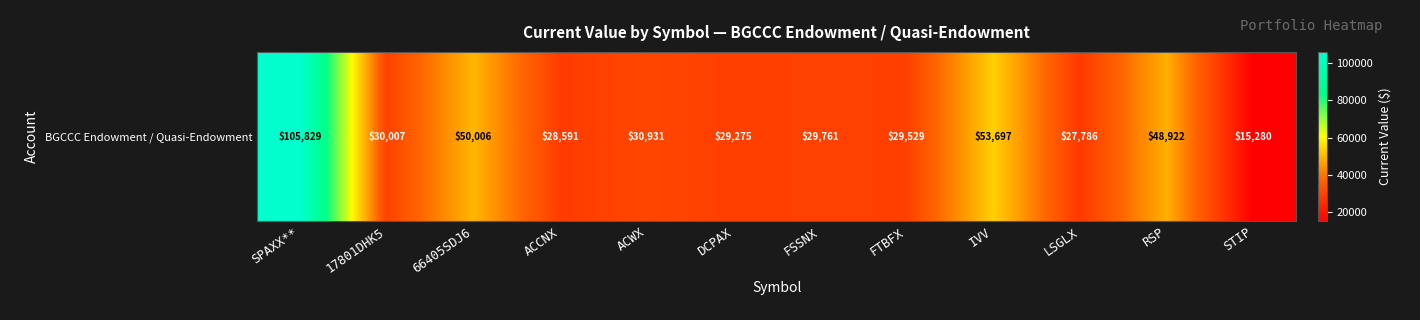

Reading left to right, extract all data points from this chart.

105829.0	30007.2	50005.5	28591.0	30930.5	29275.0	29761.3	29529.4	53697.1	27786.5	48922.2	15279.6